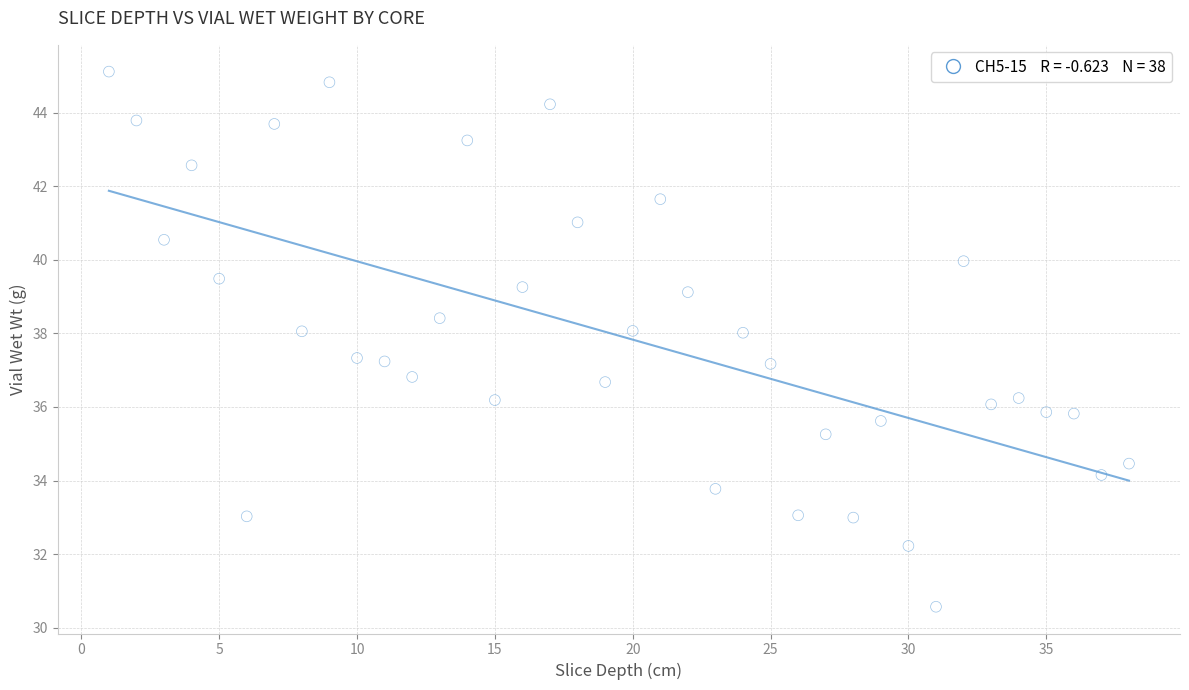

What is the range of Y values (max minus min)?

14.5